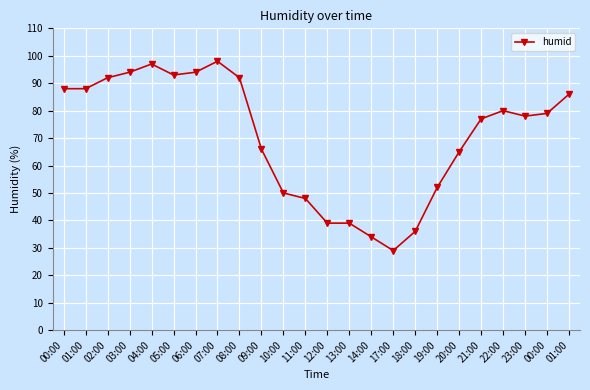

Is this an area chart (filled region under the line)?

No